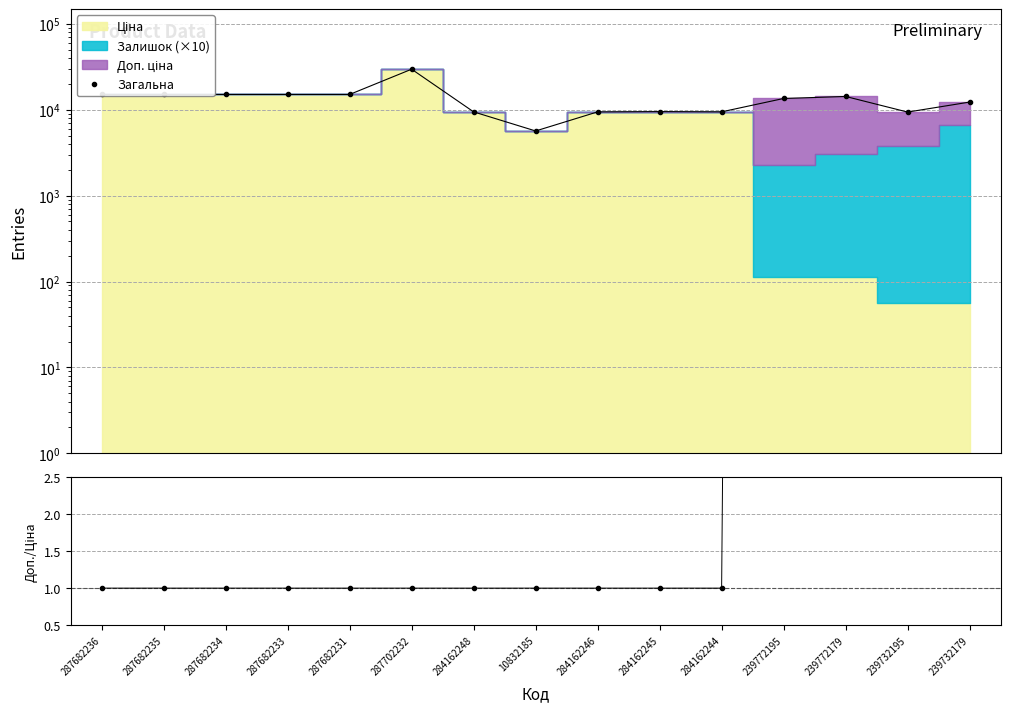

What is the sum of all Загальна values?

197370.4